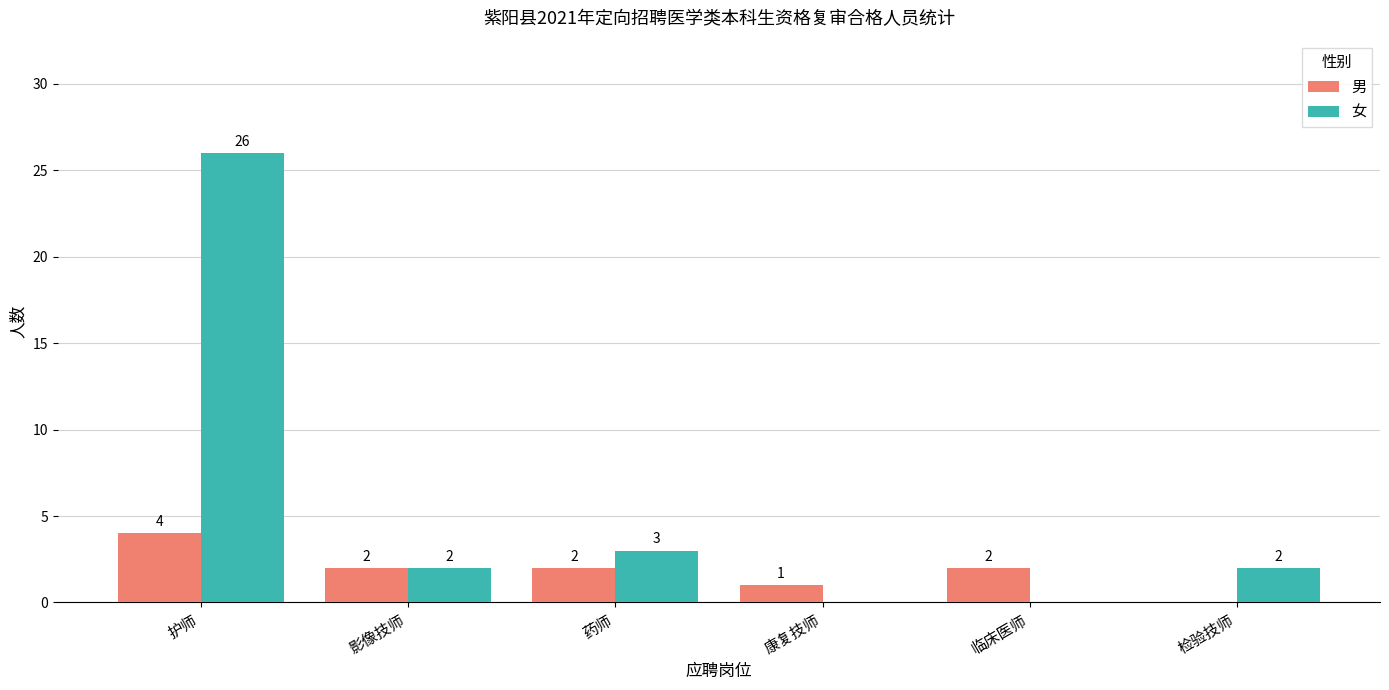

How many positive values does the 女 series have?

4